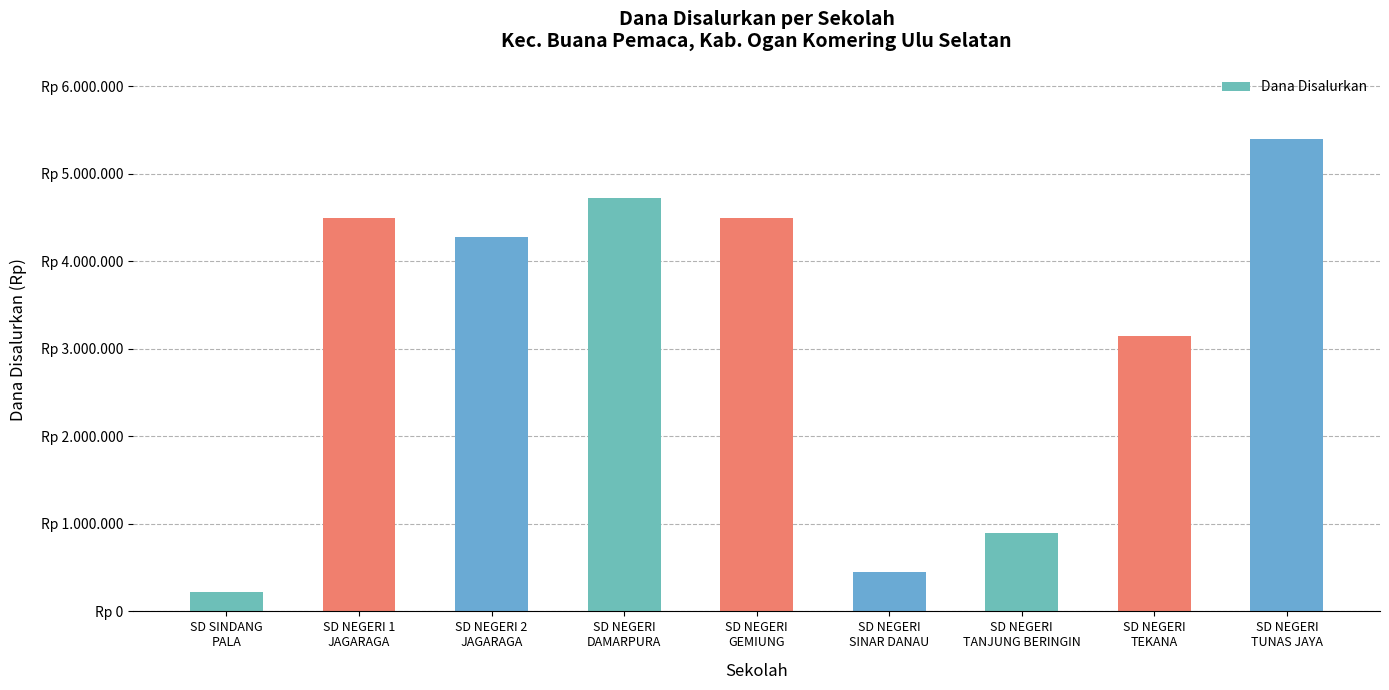

At which label is the value closest to 2812500?

SD NEGERI
TEKANA